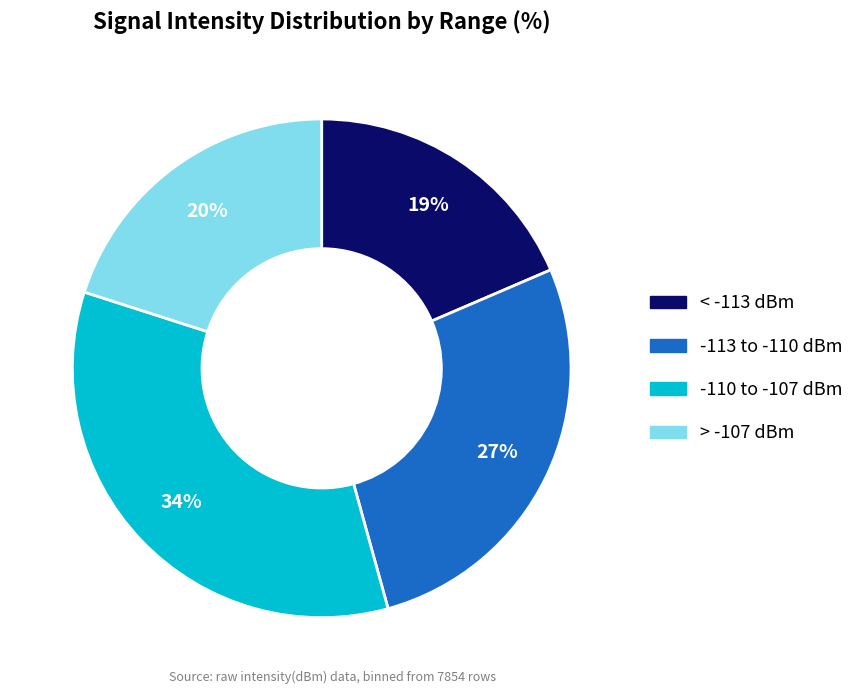

Is there a majority slice in this chart?

No